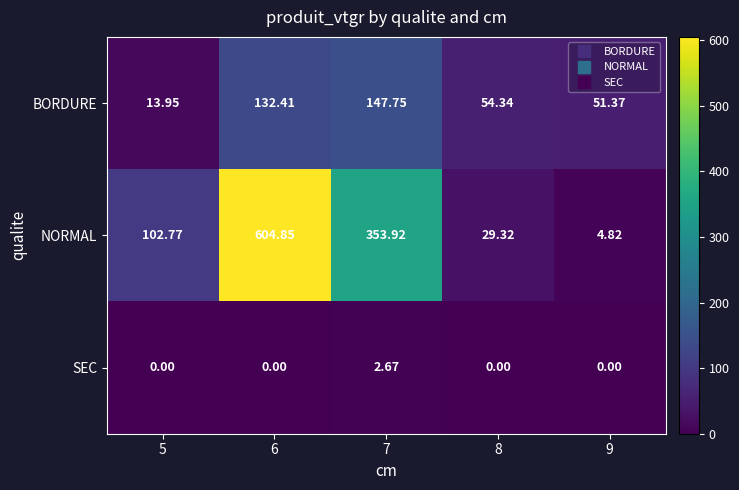

Which label corresponds to the largest value in the chart?

6